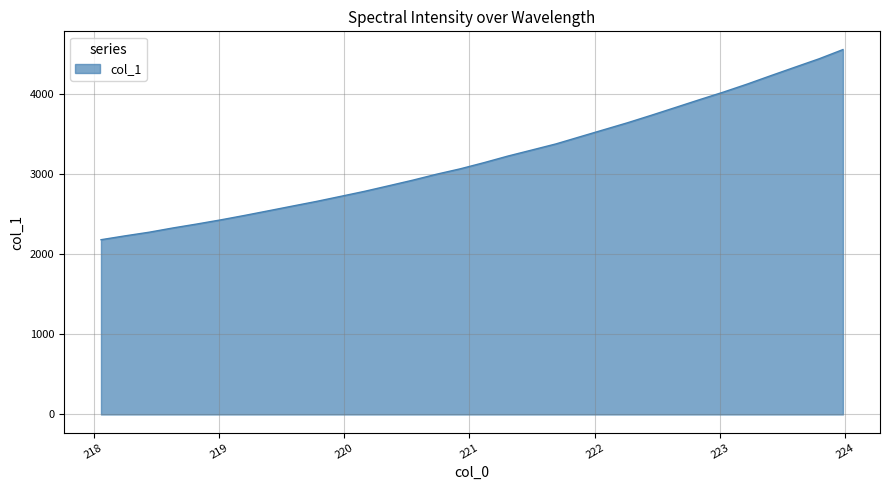

What is the smallest value displayed?

2181.8